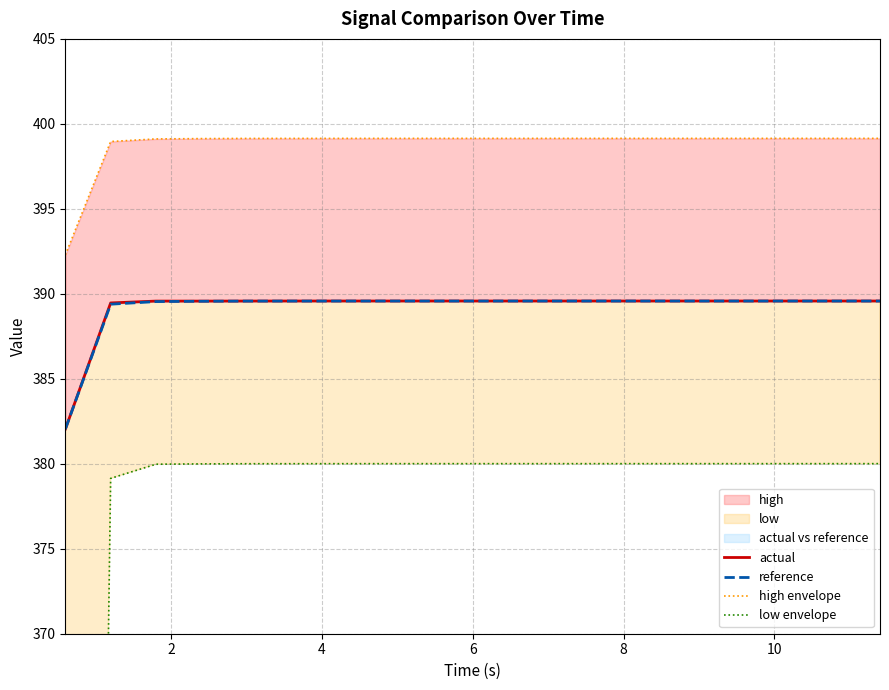

Rank the series by their maximum value, from lowest to highest.

low envelope, reference, actual, high envelope